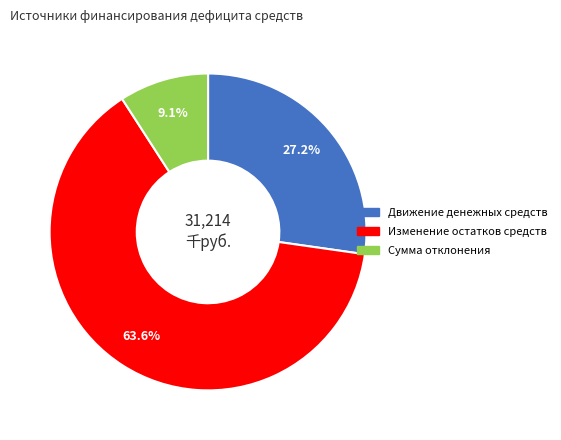

How much of the chart is everything except Движение денежных средств?

72.8%